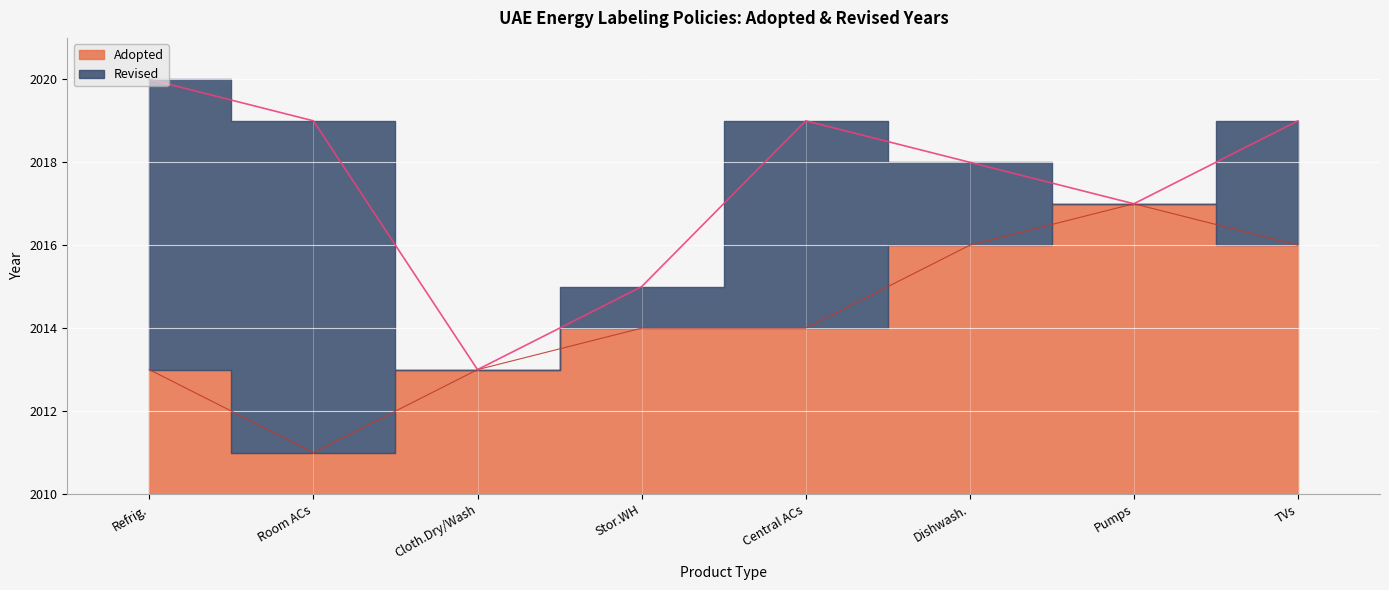

Between Room ACs and Refrig., which is larger?

Refrig.